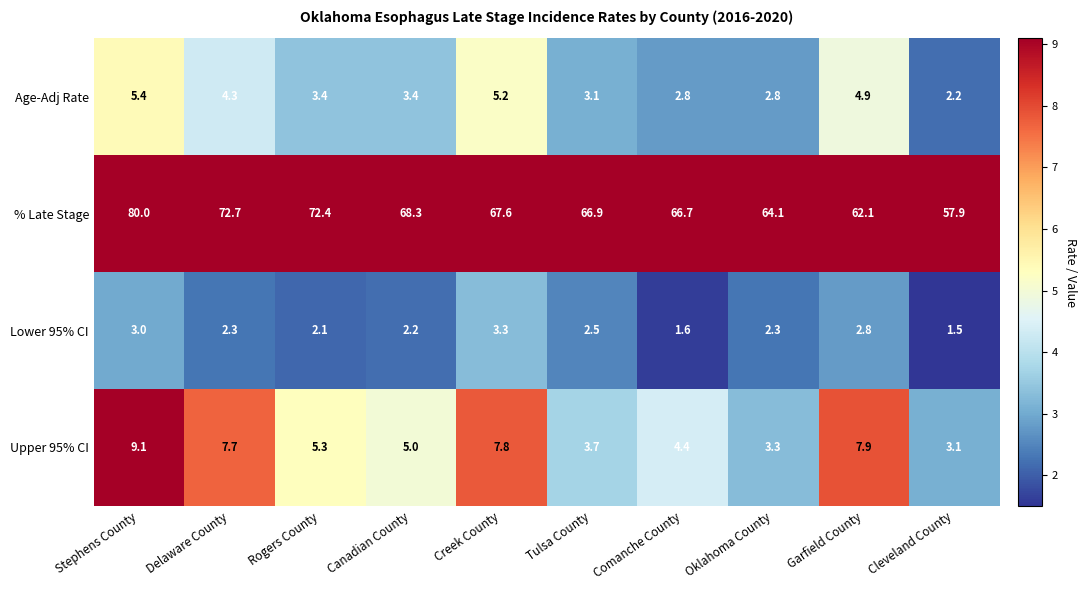

What is the sum of all Age-Adj Rate values?

37.5